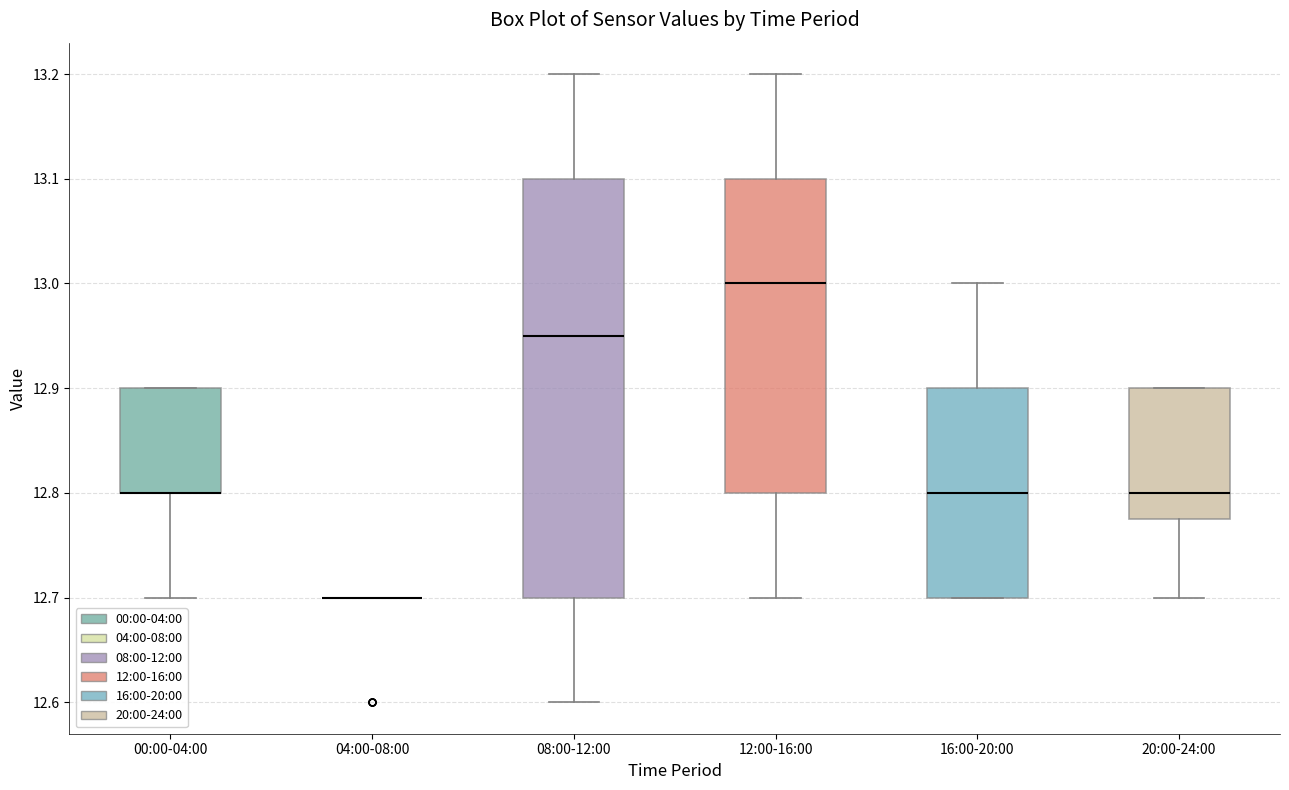

Comparing the boxes themselves (not the whiskers), which one is the tallest?

08:00-12:00